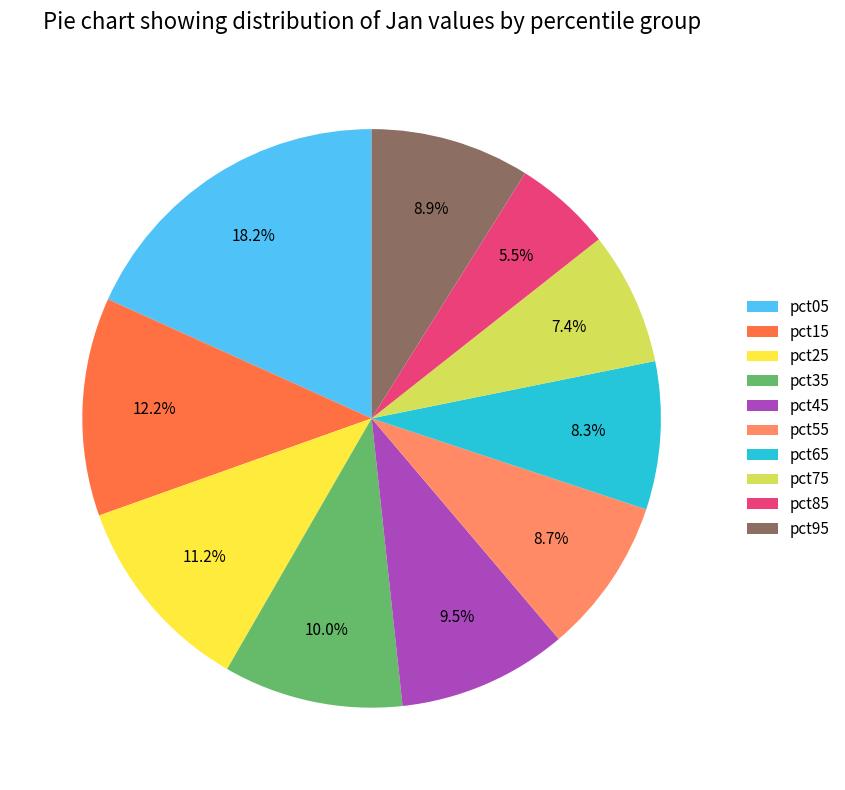

Does pct05 represent more than half of the total?

No